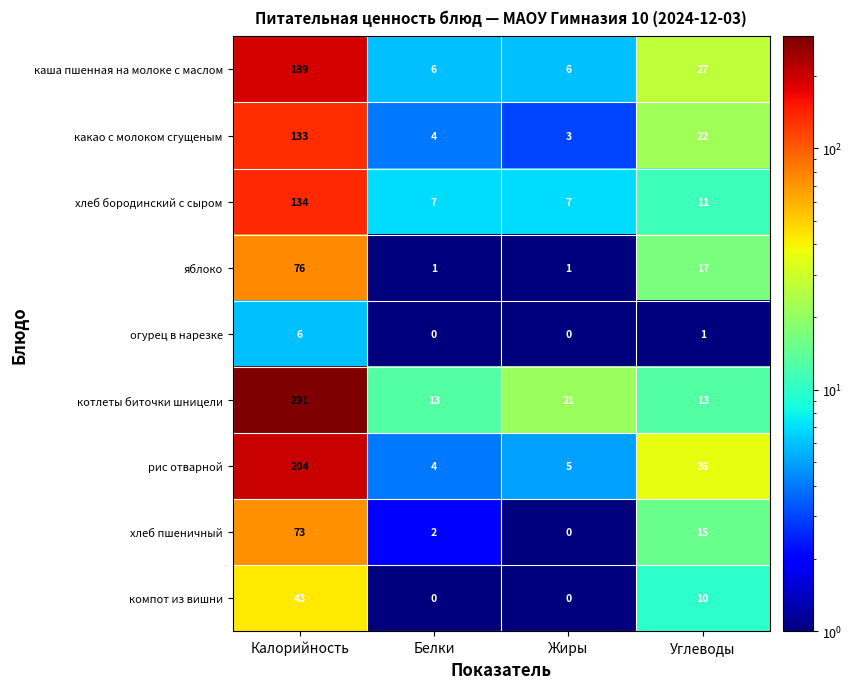

At which category is the sum across all series the highest?

Калорийность